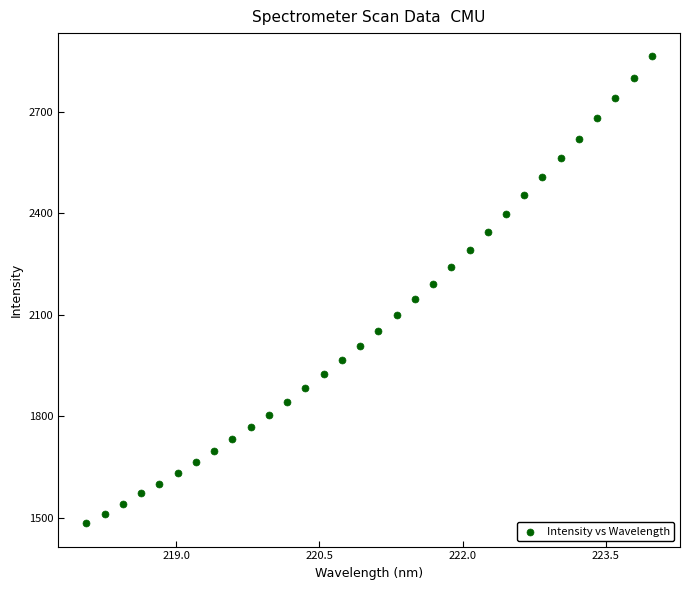

What is the range of X values (max minus min)?

5.9